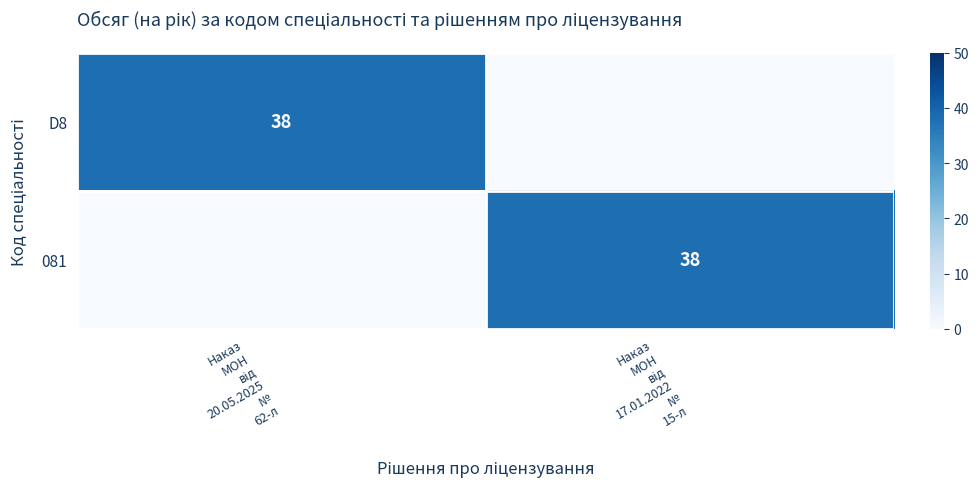

What is the difference between the maximum and minimum values in the 081 series?

38